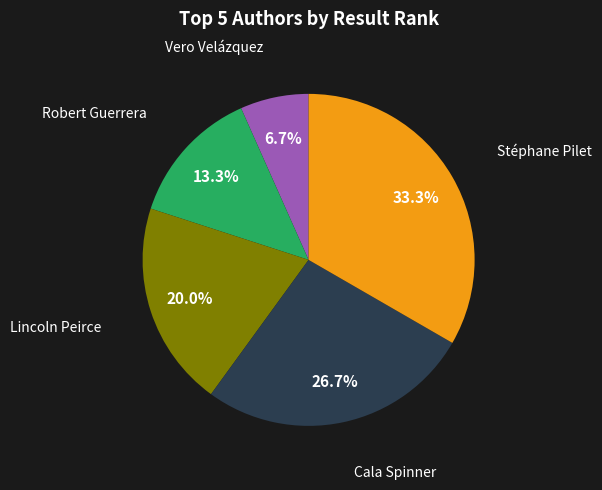

Is Stéphane Pilet the majority of the pie?

No